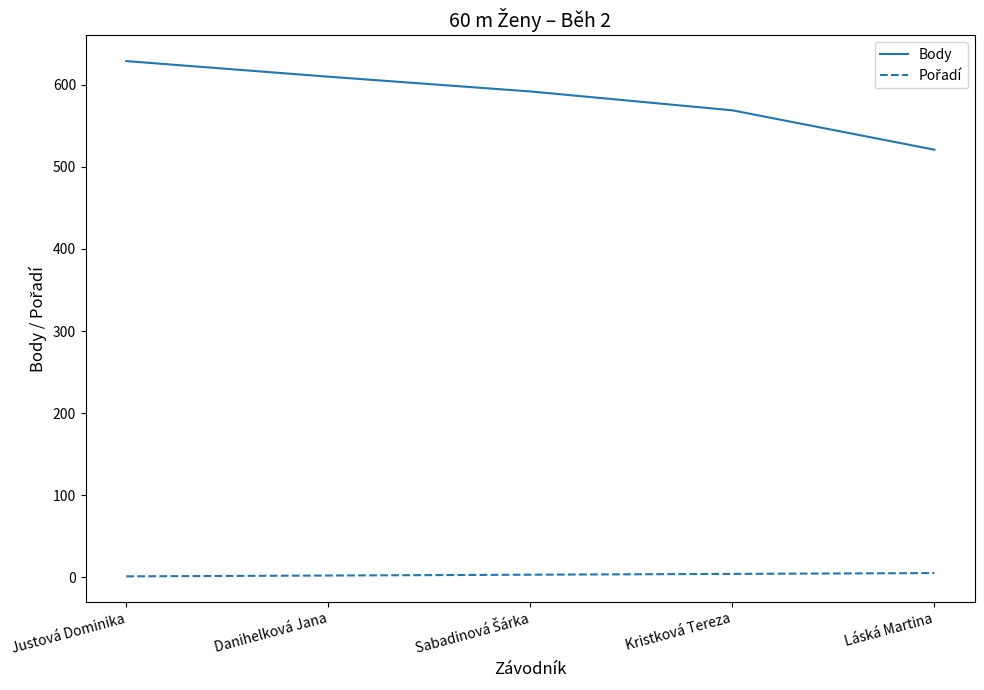

What is the difference between the second highest and minimum values in the Body series?

89